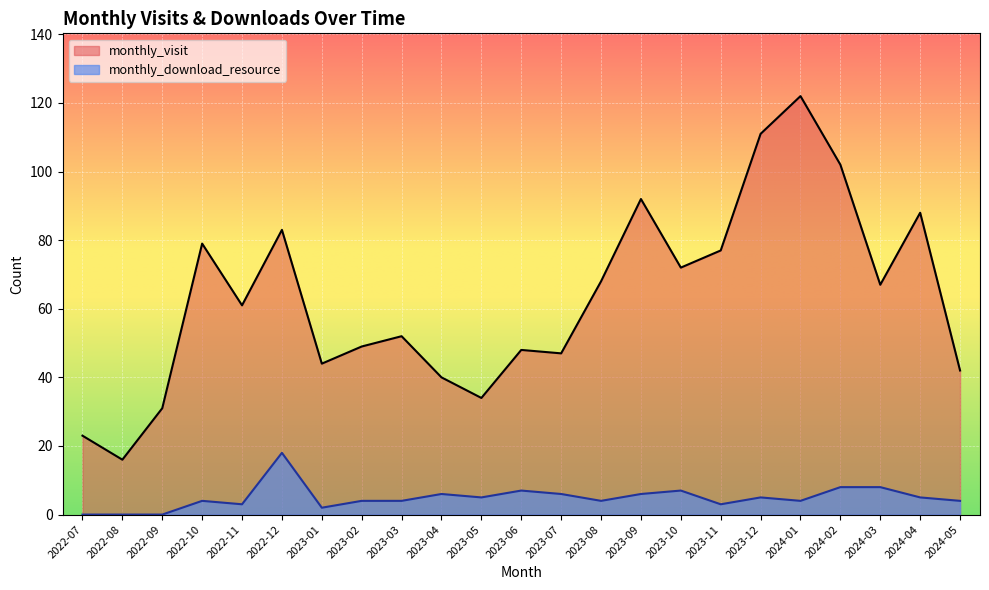

What is the sum of the monthly_visit values at 2023-03 and 2023-09?

144